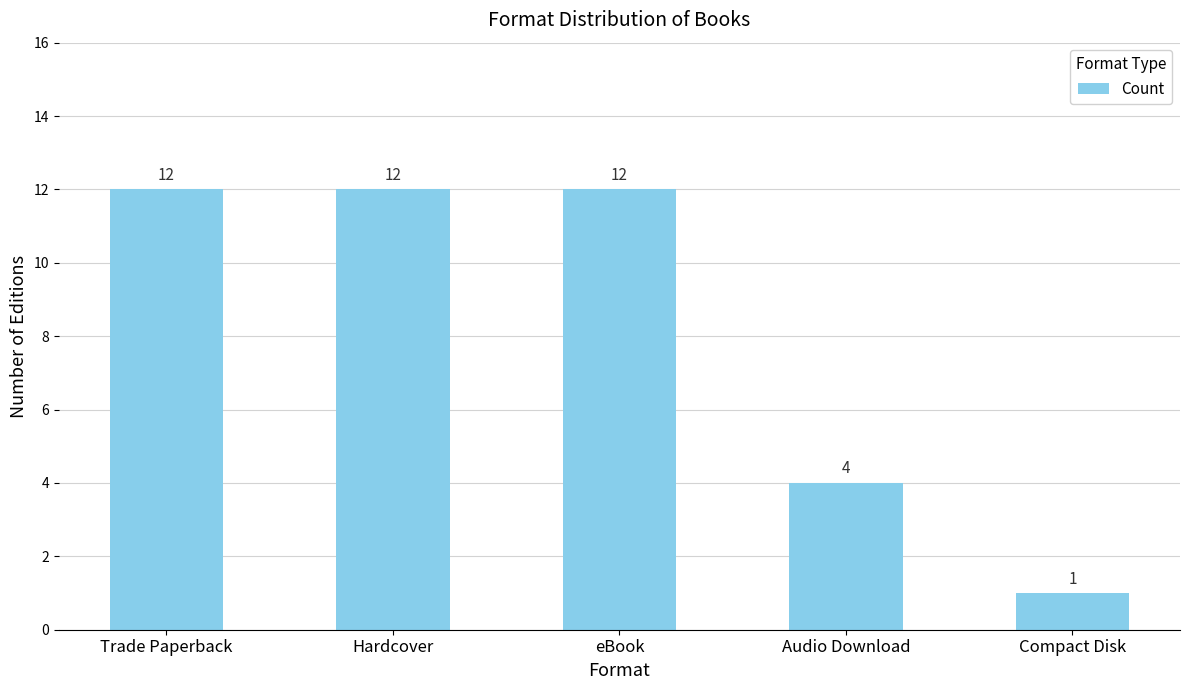

Reading left to right, list all the values displayed in this chart.

Trade Paperback=12	Hardcover=12	eBook=12	Audio Download=4	Compact Disk=1